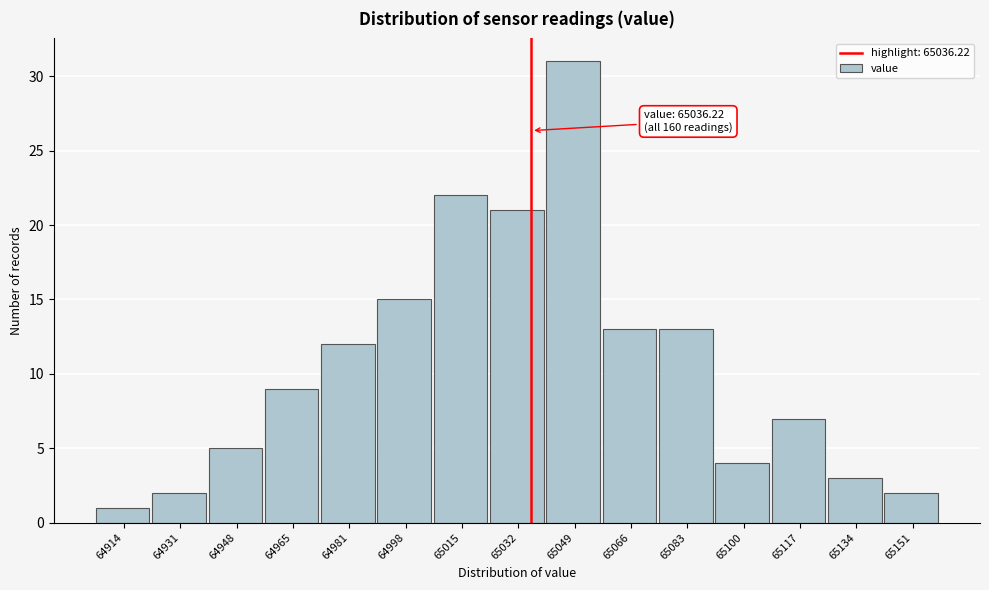

Over which range of the x-axis is the bar tallest?

65040 to 65058